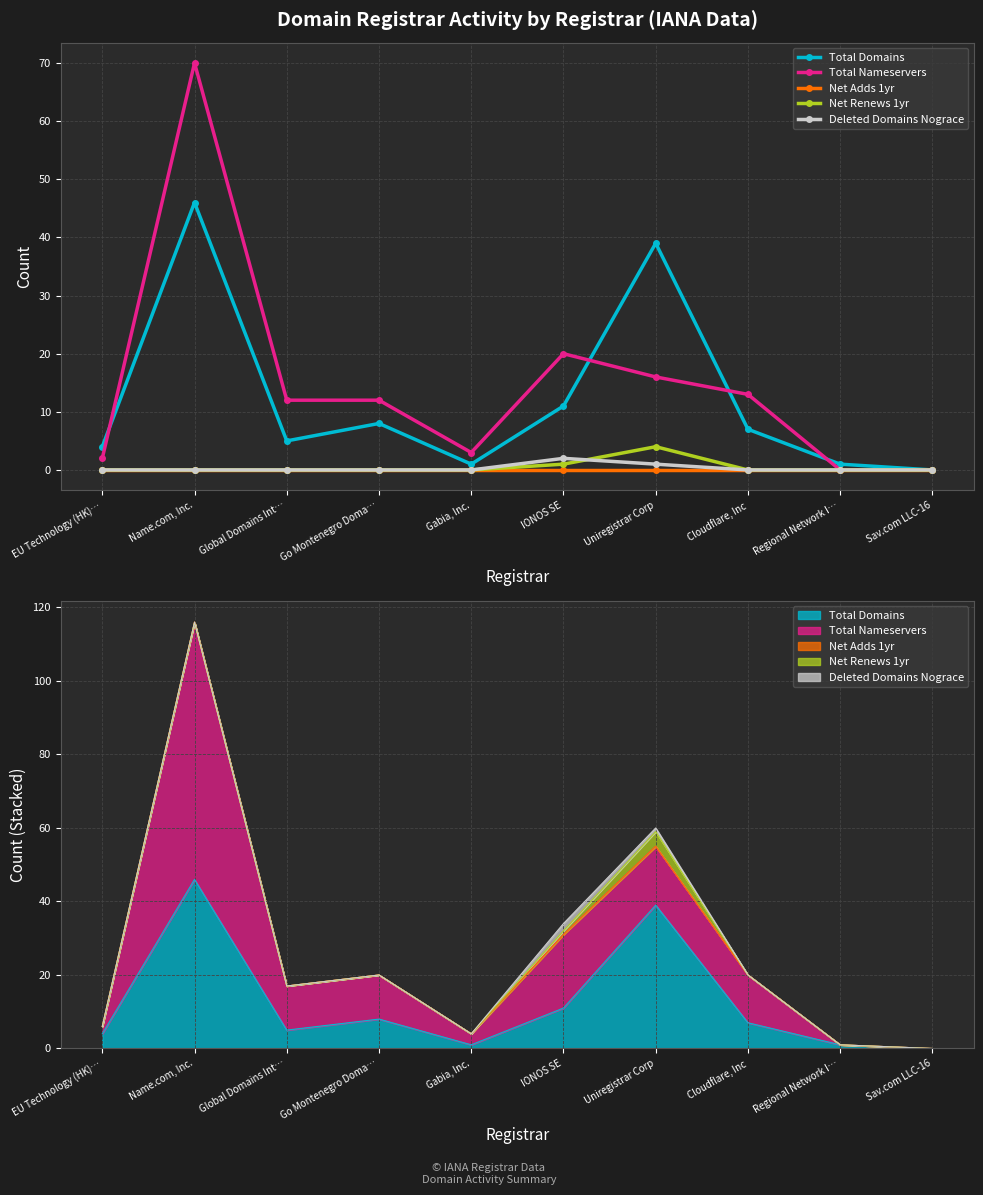

Which series has the largest range (max minus min)?

Total Nameservers